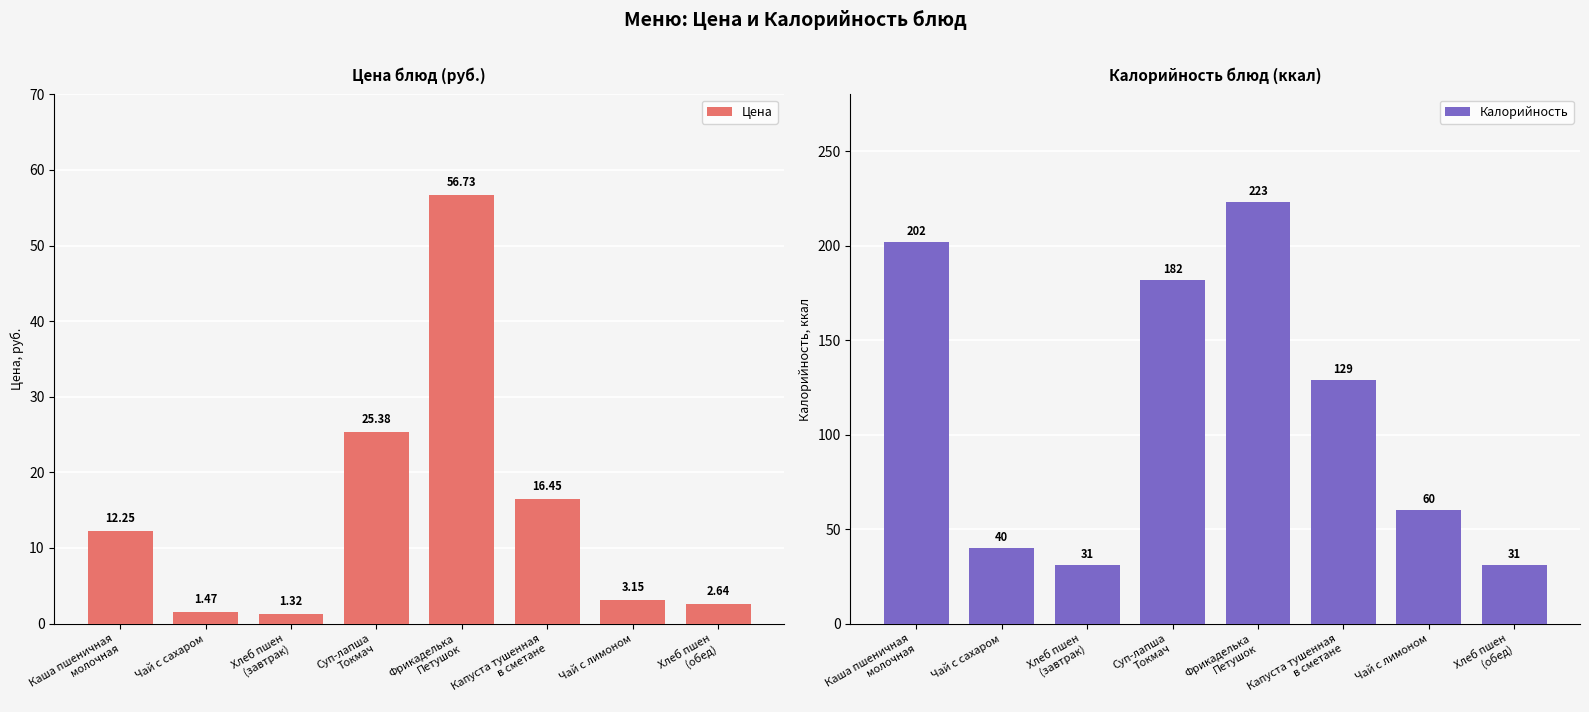

Reading left to right, list all the values displayed in this chart.

Цена: Каша пшеничная
молочная=12.2	Чай с сахаром=1.5	Хлеб пшен
(завтрак)=1.3	Суп-лапша
Токмач=25.4	Фрикаделька
Петушок=56.7	Капуста тушенная
в сметане=16.4	Чай с лимоном=3.1	Хлеб пшен
(обед)=2.6
Калорийность: Каша пшеничная
молочная=202.0	Чай с сахаром=40.0	Хлеб пшен
(завтрак)=31.0	Суп-лапша
Токмач=182.0	Фрикаделька
Петушок=223.0	Капуста тушенная
в сметане=129.0	Чай с лимоном=60.0	Хлеб пшен
(обед)=31.0